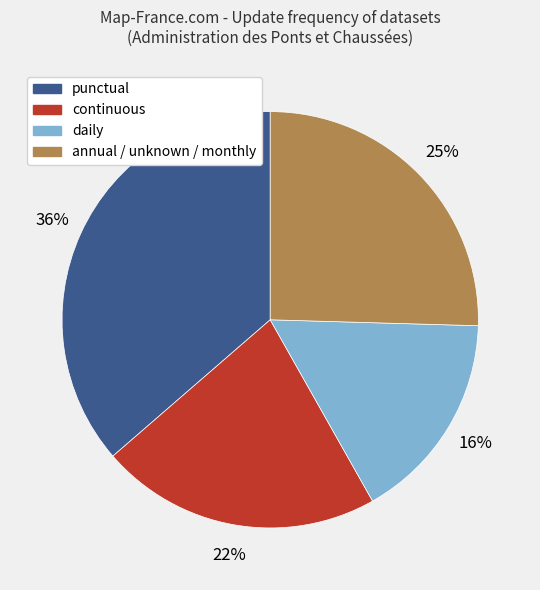

Is there any slice that represents more than half of the pie?

No